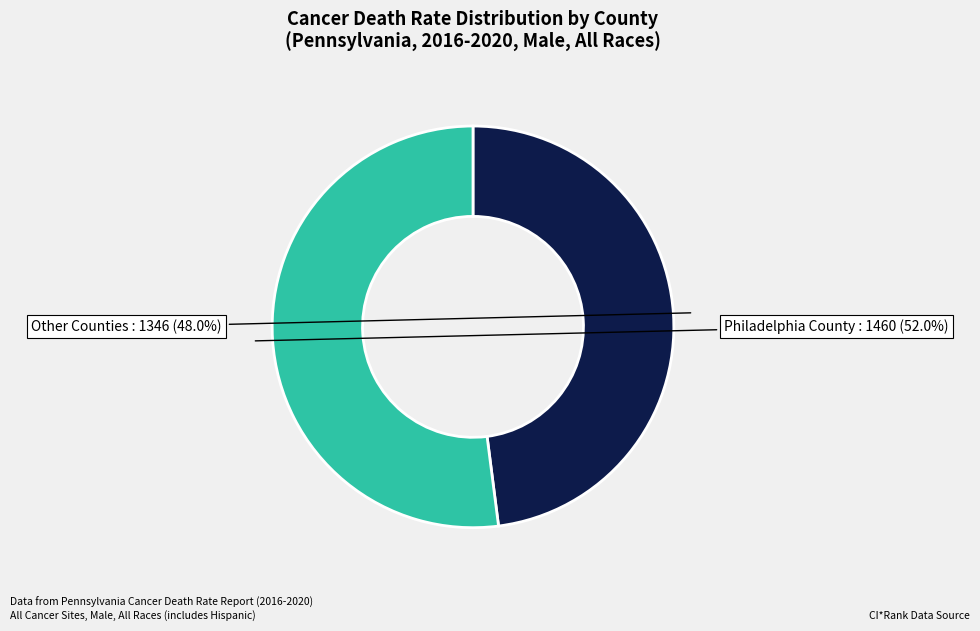

Which slice represents more than half of the pie?

Philadelphia County